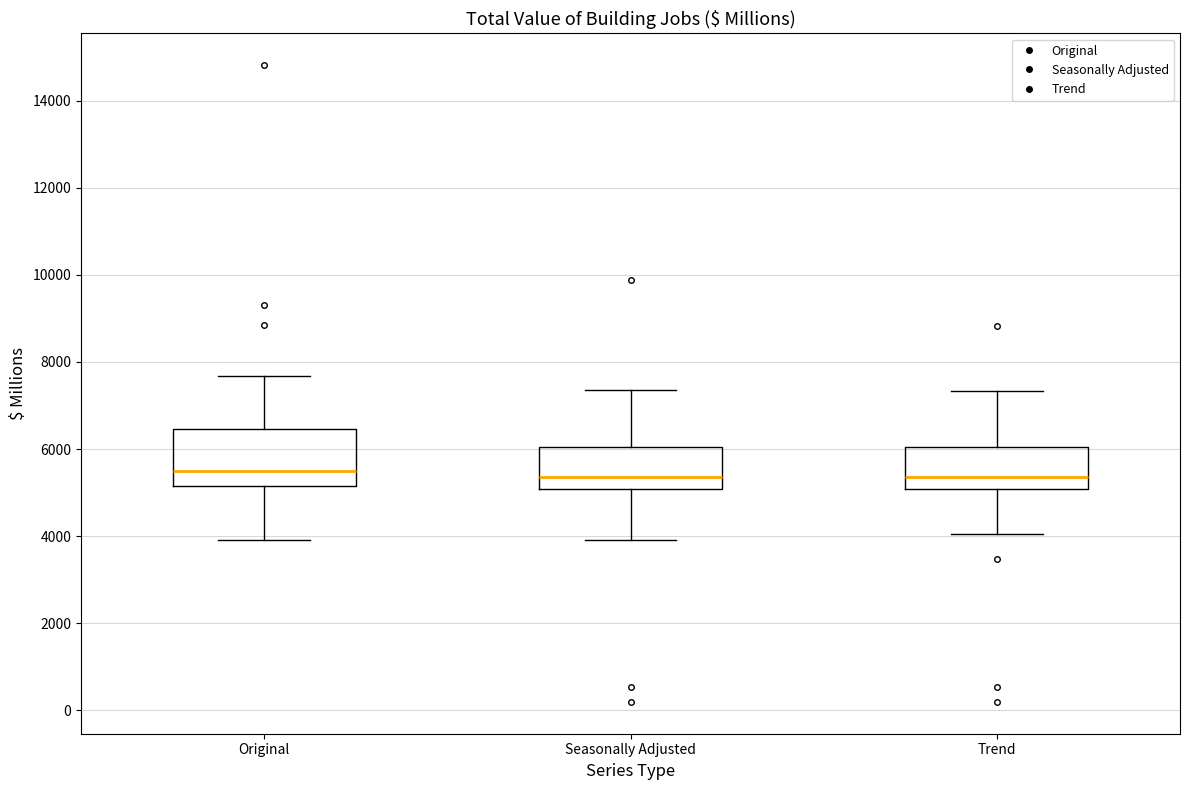

Reading left to right, transcribe this box plot: for each box, give where its median line is, the range the box spans, and where its two whiskers end, as read against the y-axis. The values are not printed on the chart, so give them approximately, as read against the axis.

Original: median 5400, box 5200 to 6400, whiskers 4000 to 7600
Seasonally Adjusted: median 5400, box 5000 to 6000, whiskers 4000 to 7400
Trend: median 5400, box 5000 to 6000, whiskers 4000 to 7400